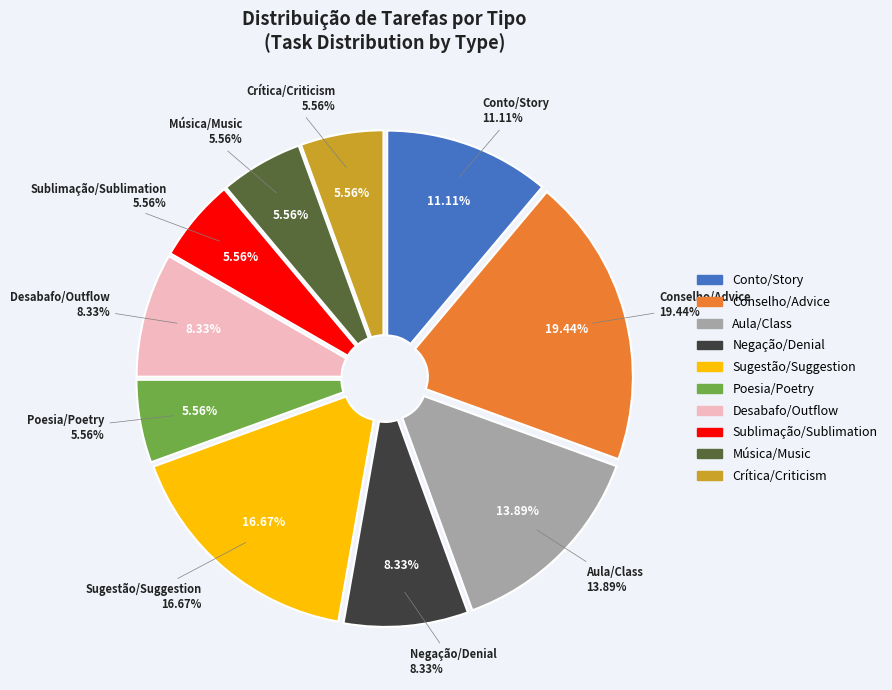

Does Desabafo/Outflow account for over 50% of the chart?

No